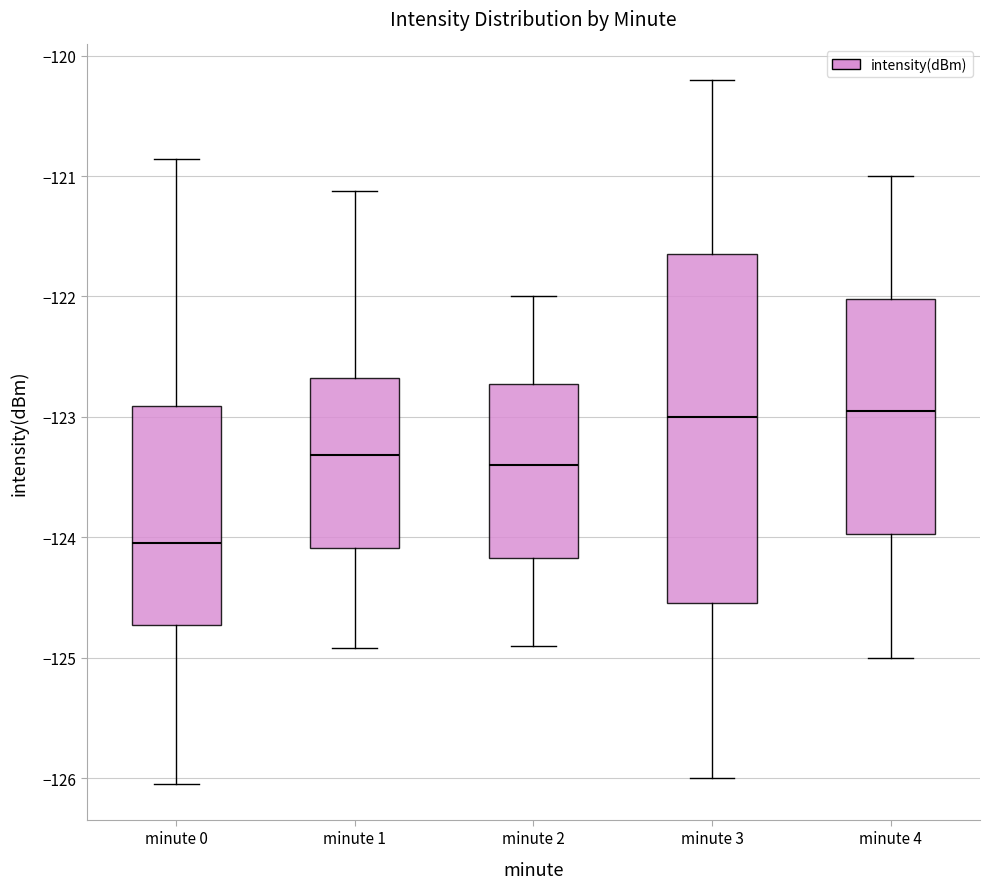

Reading left to right, read every box against the y-axis: the position of its median line, the range the box covers, and the ends of its whiskers. The values are not printed on the chart, so give them approximately, as read against the axis.

minute 0: median -124.1, box -124.7 to -122.9, whiskers -126.1 to -120.9
minute 1: median -123.3, box -124.1 to -122.7, whiskers -124.9 to -121.1
minute 2: median -123.4, box -124.2 to -122.7, whiskers -124.9 to -122.0
minute 3: median -123.0, box -124.5 to -121.6, whiskers -126.0 to -120.2
minute 4: median -122.9, box -124.0 to -122.0, whiskers -125.0 to -121.0